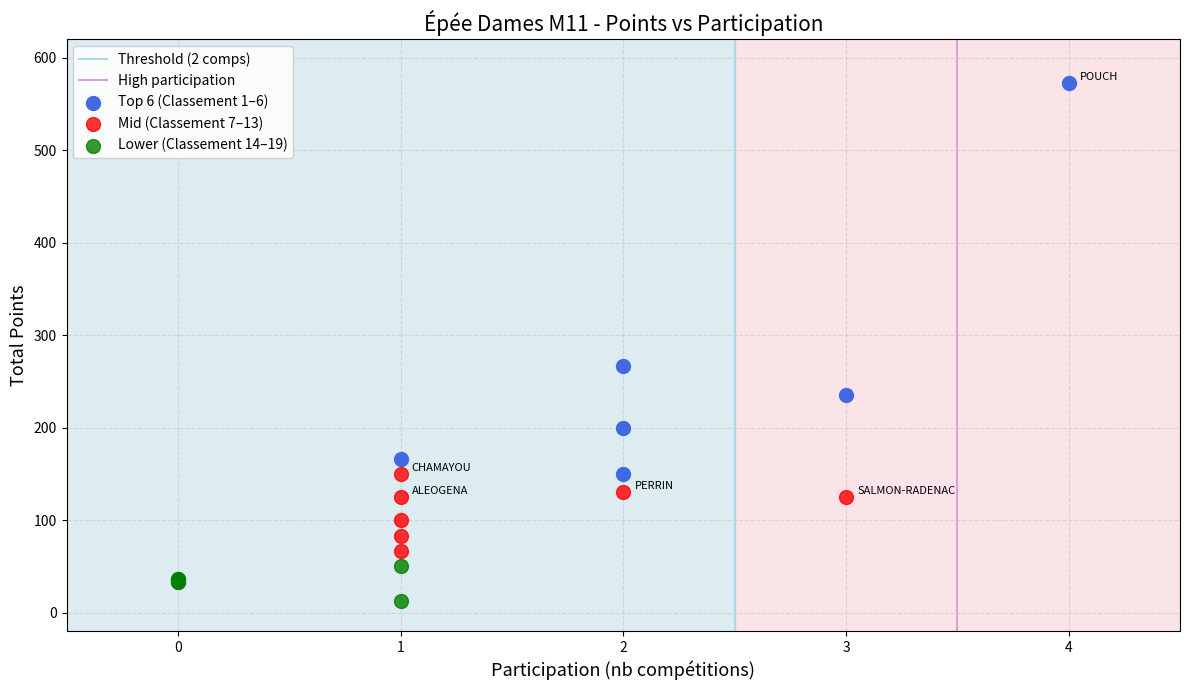

Which series reaches the maximum Y coordinate?

Top 6 (Classement 1–6)